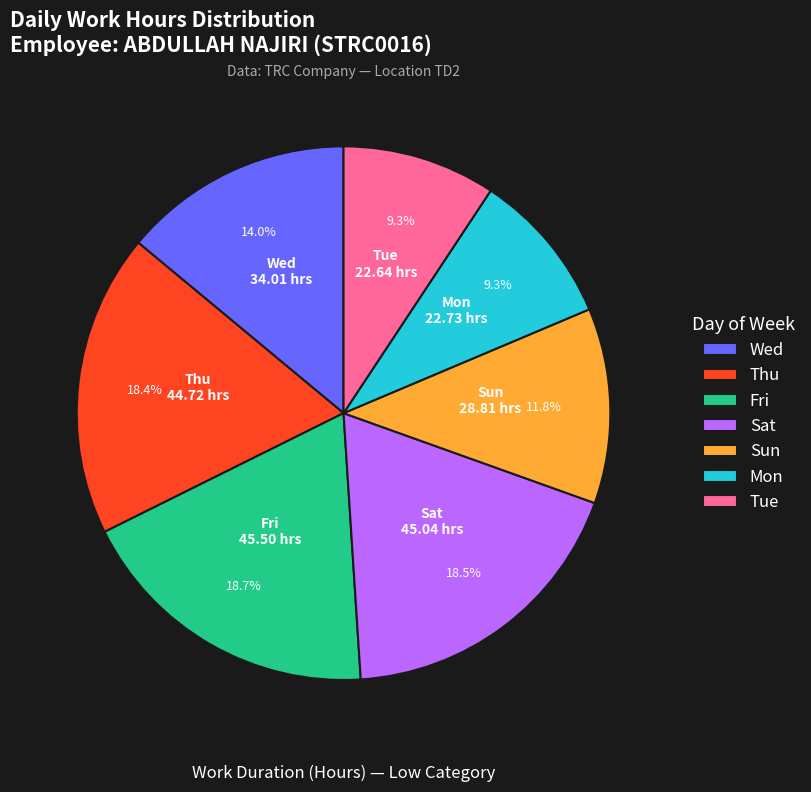

Is Mon the majority of the pie?

No